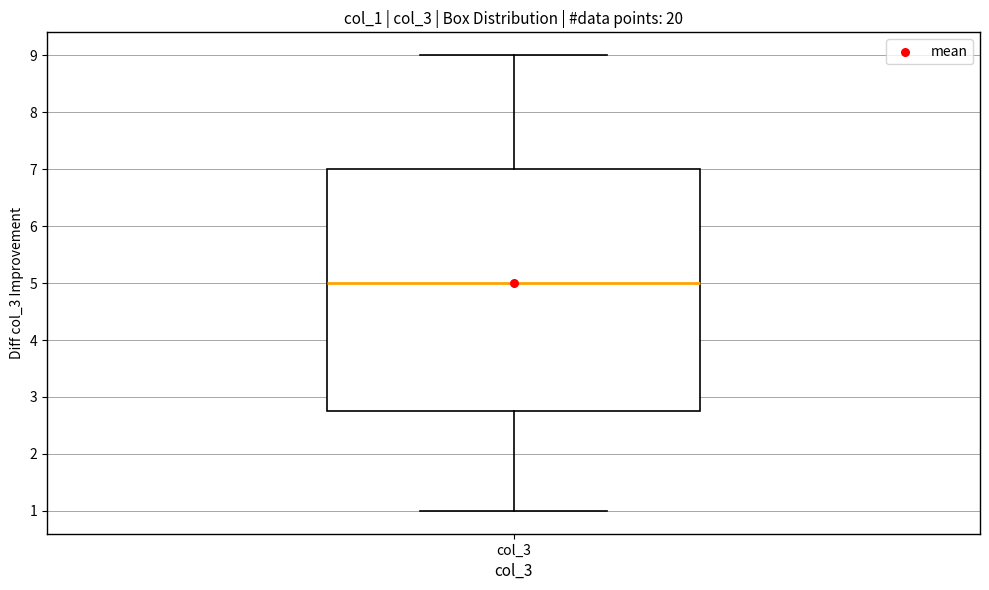

Where is the lower edge of the box for col_3 on the y-axis? The values are not printed on the chart, so give them approximately, as read against the axis.

2.8